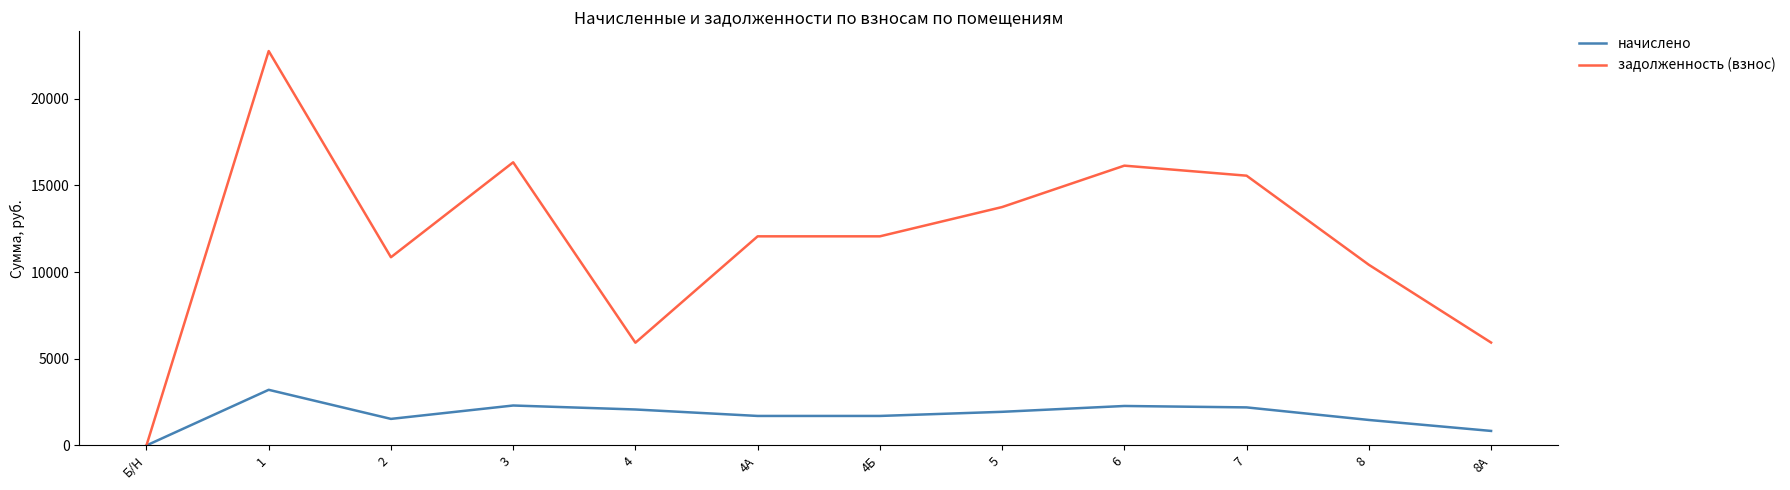

Rank the series by their maximum value, from highest to lowest.

задолженность (взнос), начислено